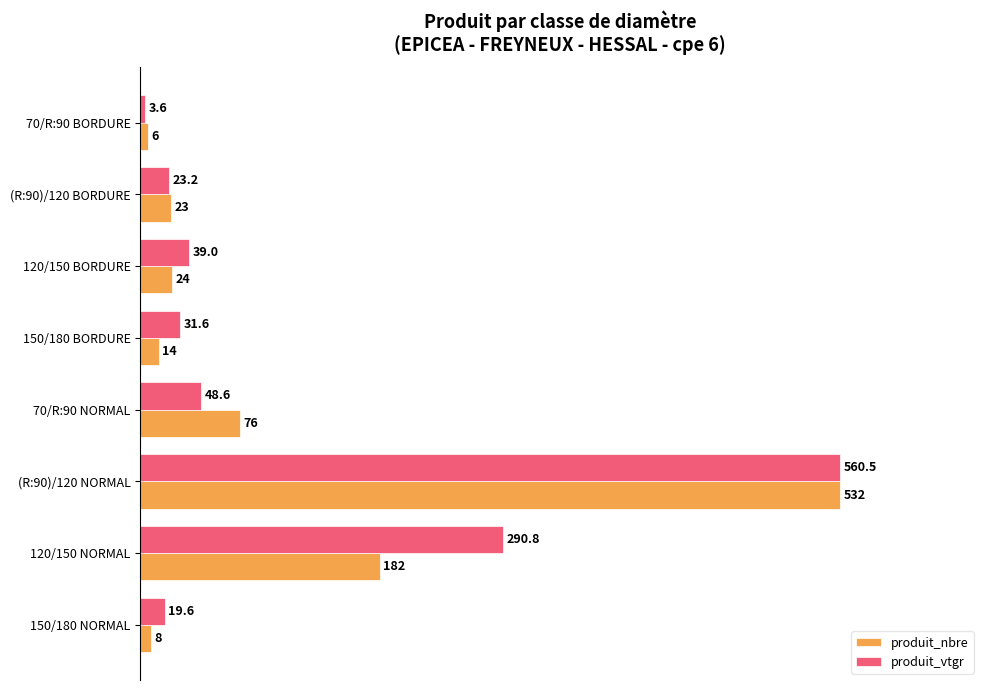

What are all the series names shown in the legend?

produit_nbre, produit_vtgr